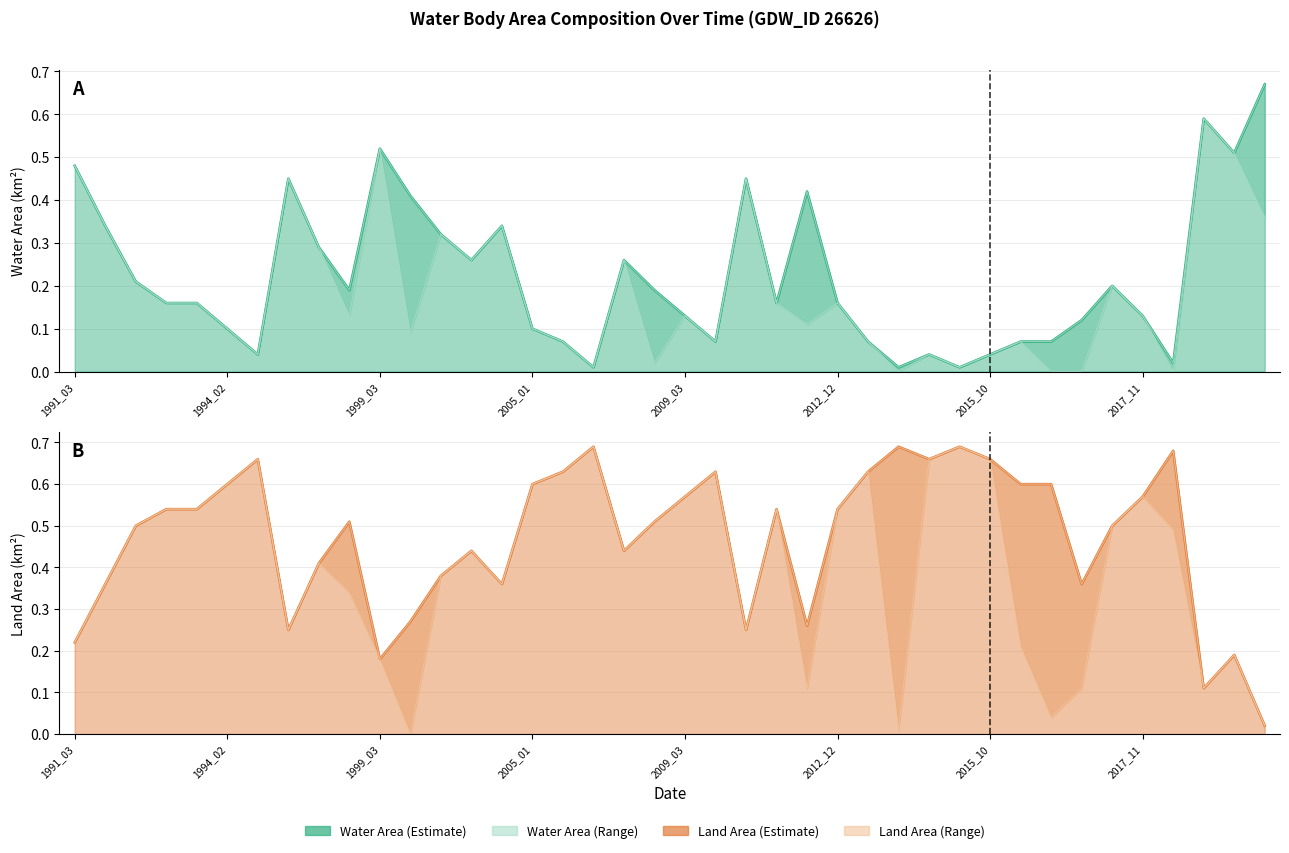

In waterArea, how many points are lower than both neighbors (excluding endpoints)?

10